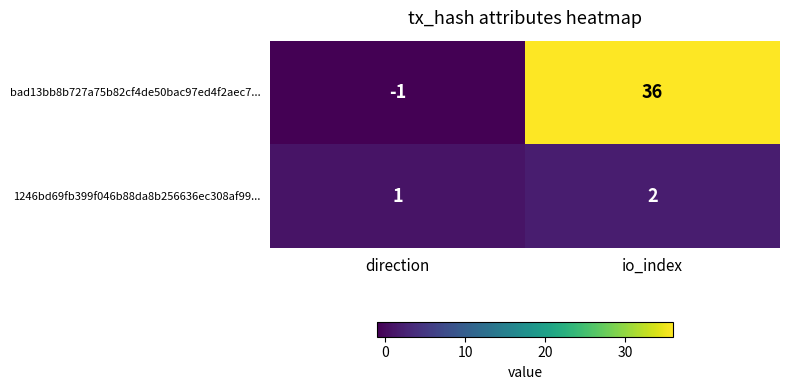

What is the maximum value shown in the chart?

36